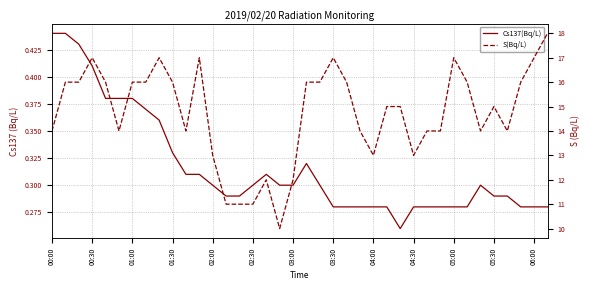

How many categories are shown in the chart?

38